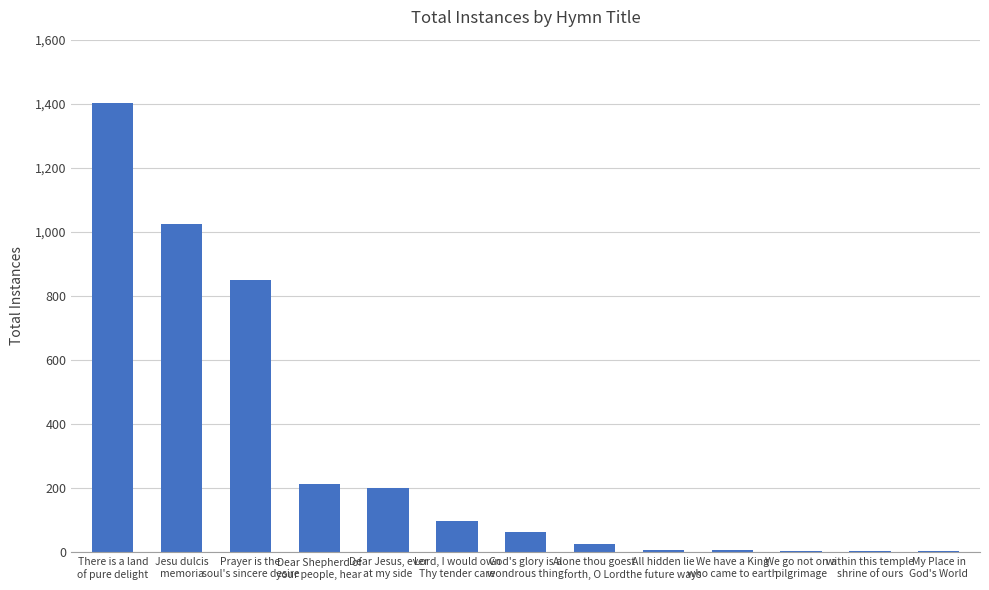

What is the greatest value displayed?

1401